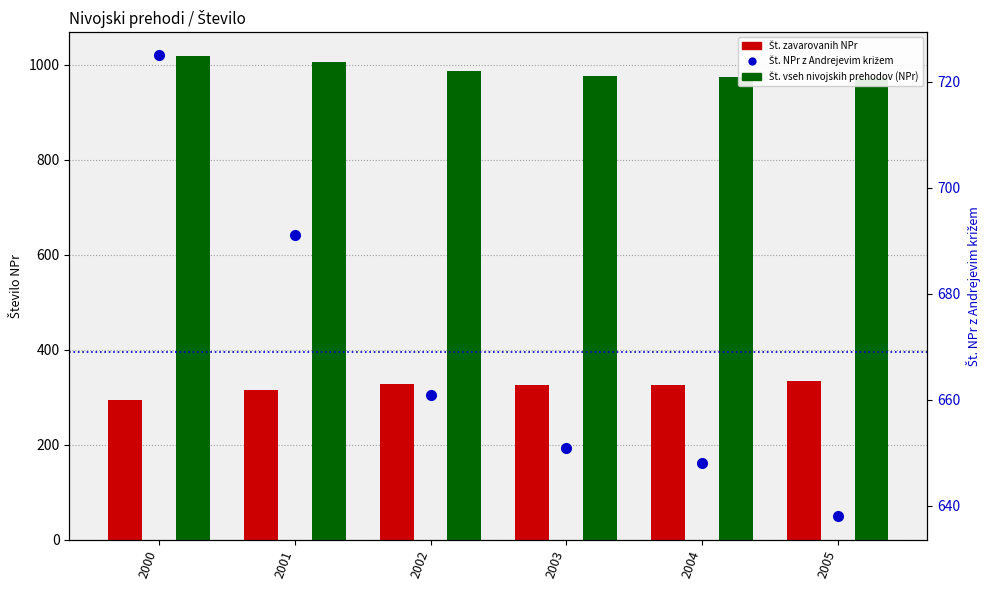

What is the difference between the maximum and second lowest values in the Št. vseh nivojskih prehodov (NPr) series?

44